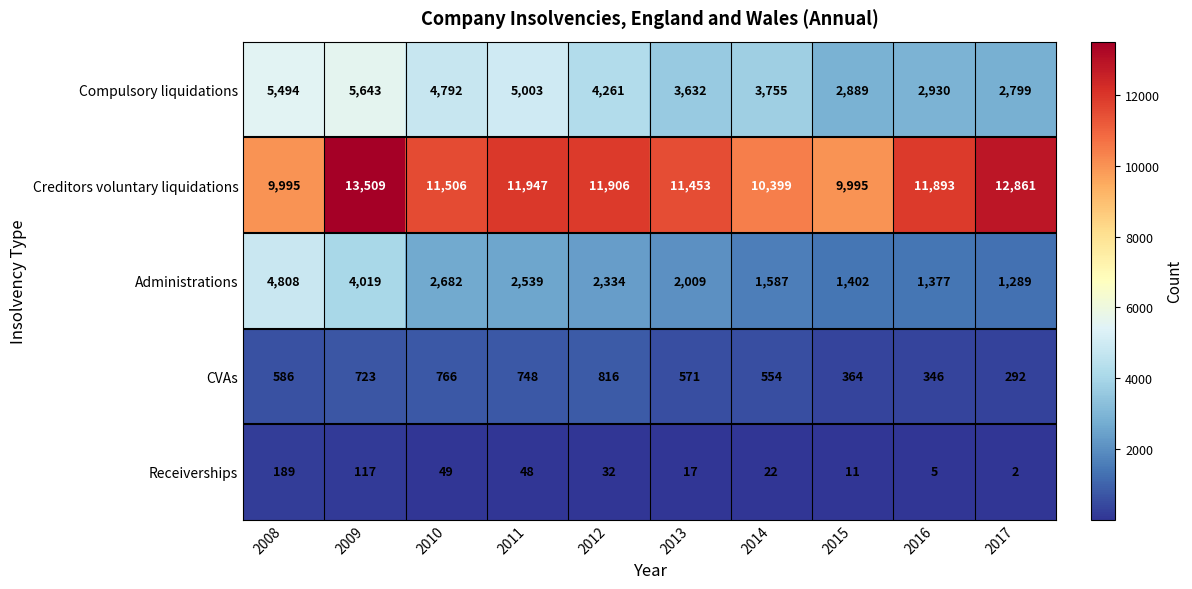

Between 2012 and 2013, which series saw the biggest shift?

Compulsory liquidations